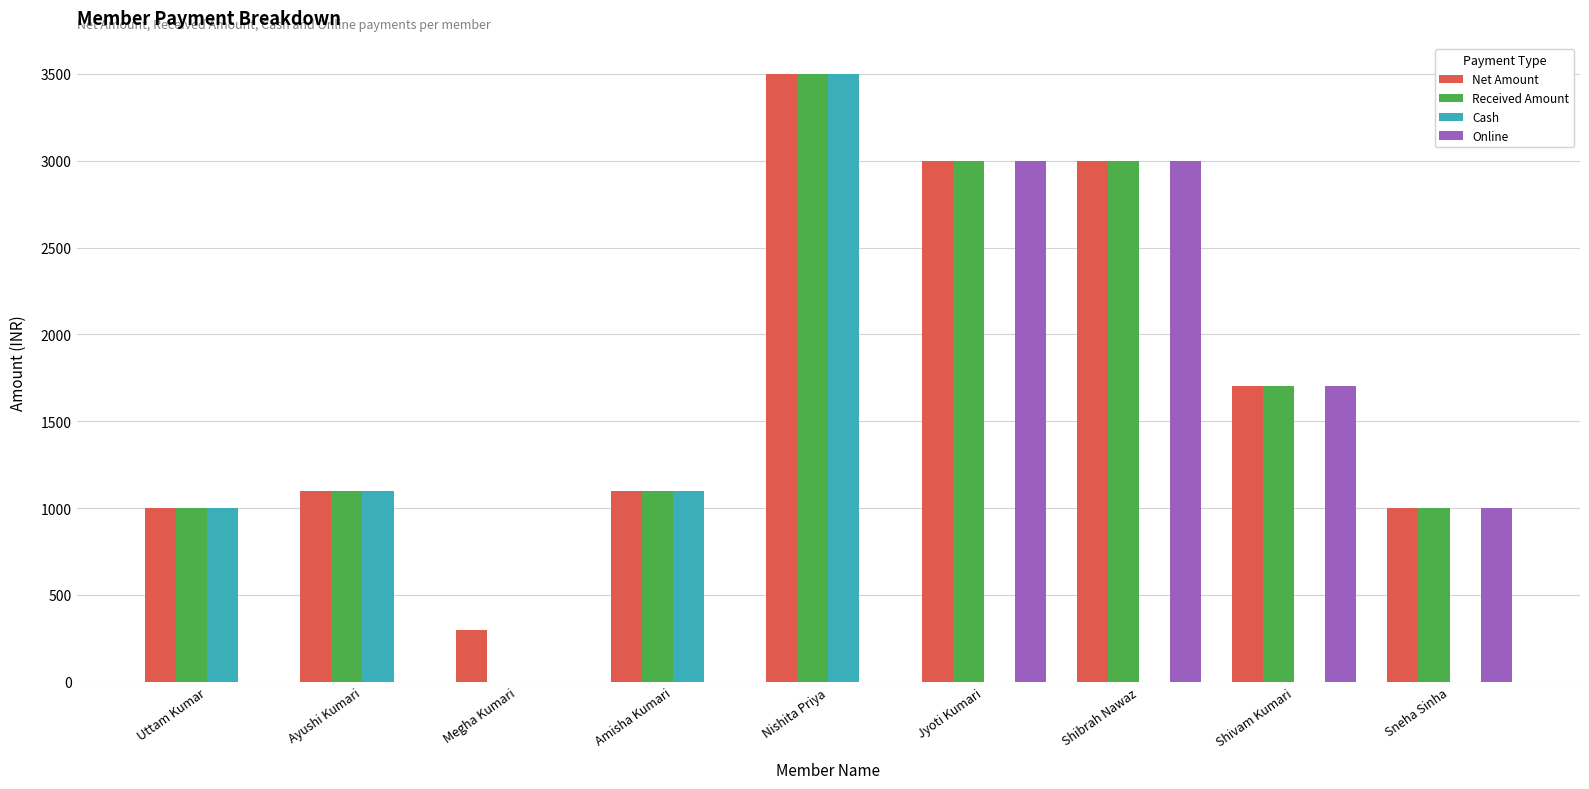

Which label corresponds to the largest value in the chart?

Nishita Priya